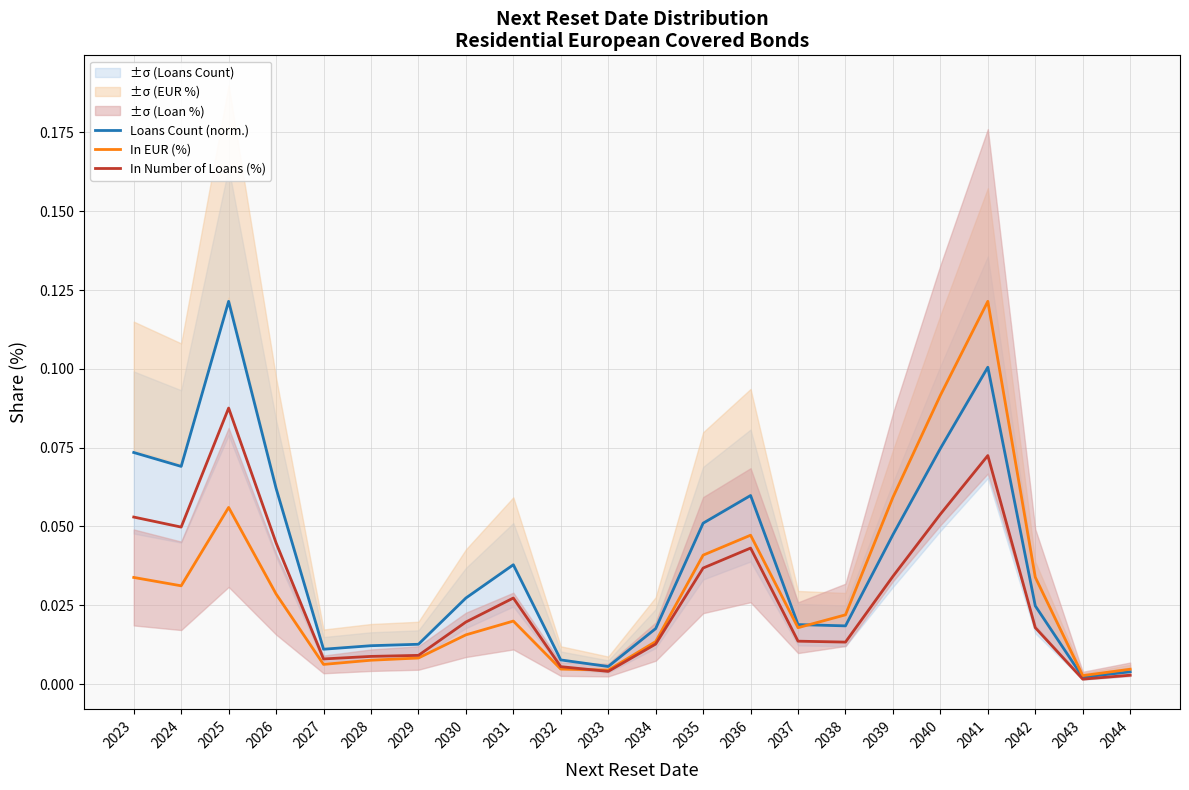

Rank the series by their maximum value, from highest to lowest.

Loans Count (norm.), In EUR (%), In Number of Loans (%)